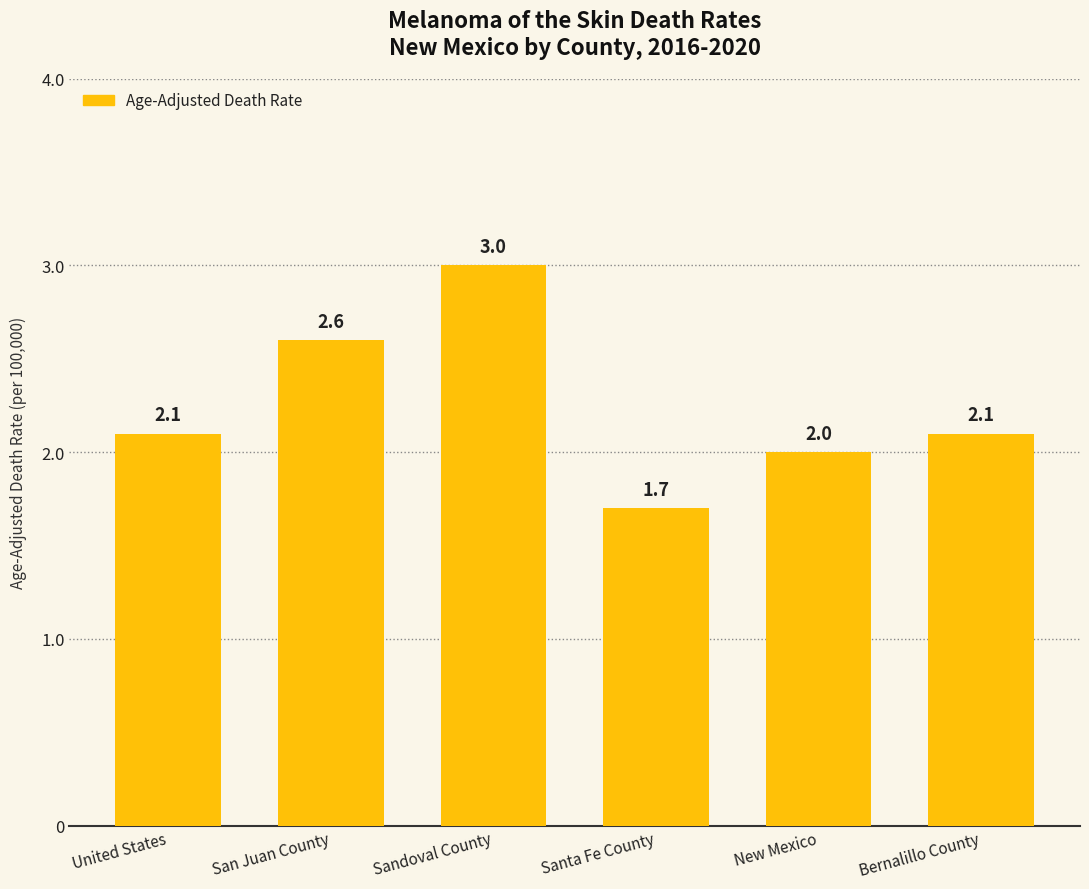

What is the difference between the maximum and minimum values?

1.3